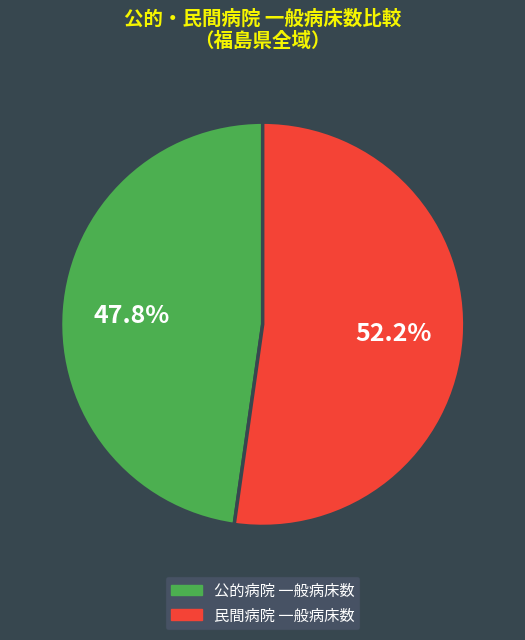

Is there a majority slice in this chart?

Yes